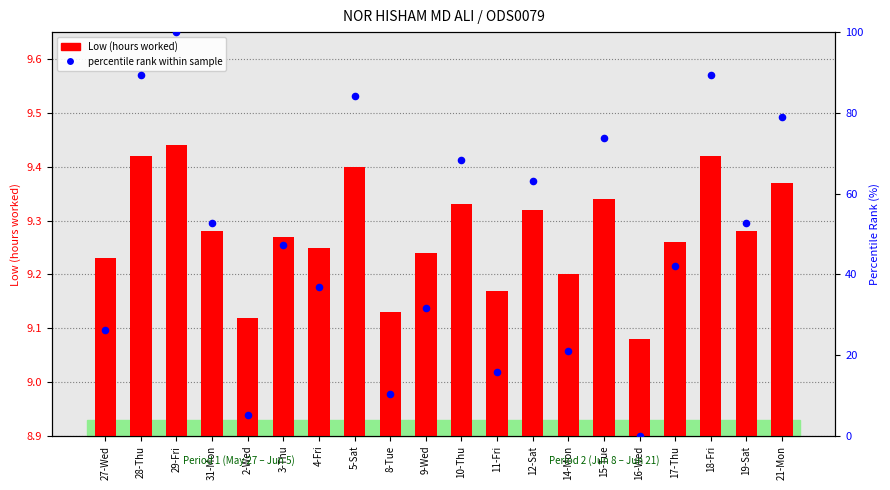

At which category is the sum across all series the highest?

29-Fri